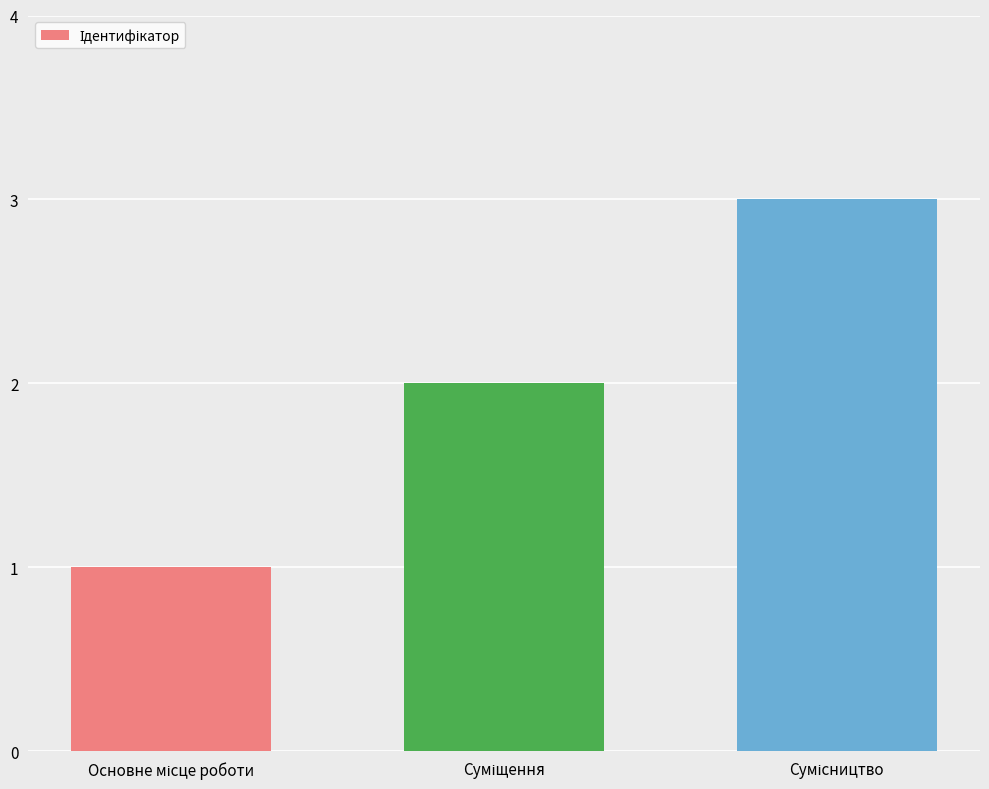

What is the sum of all values?

6